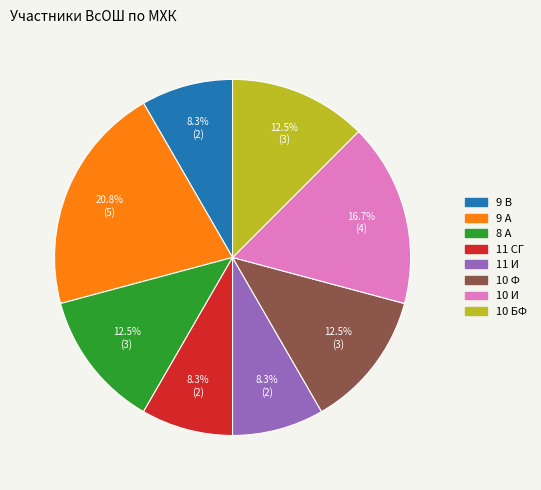

Which has a higher value, 9 В or 10 Ф?

10 Ф